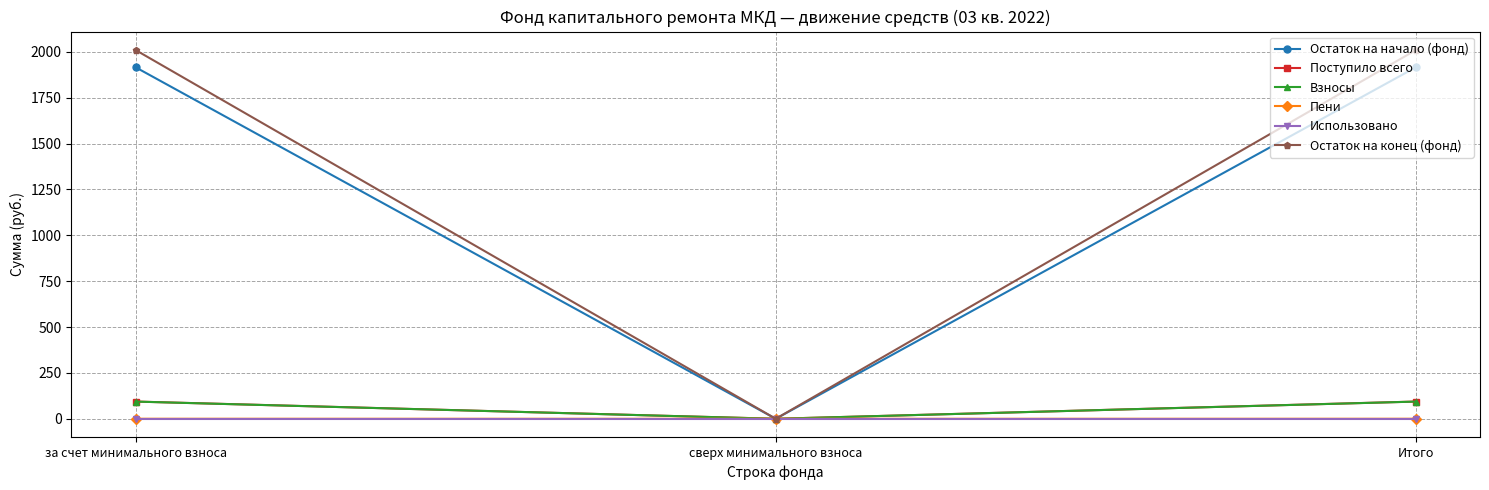

What is the maximum value shown in the chart?

2010.3